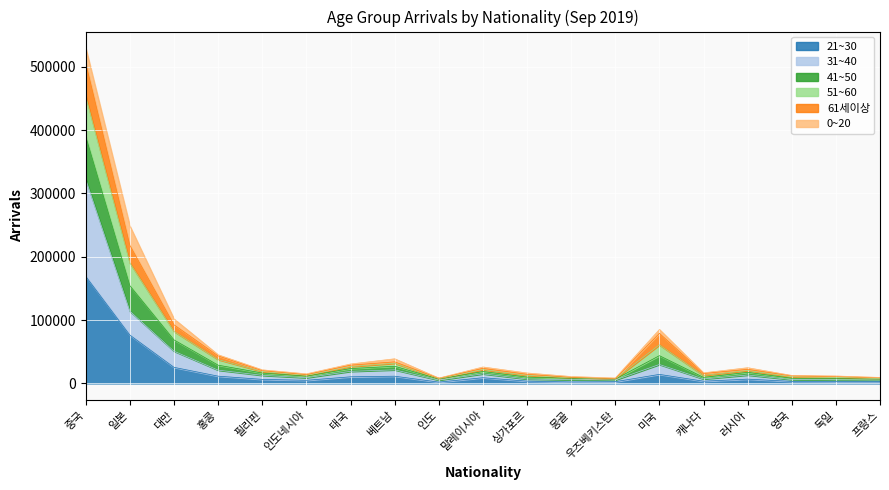

What position from the left is 우즈베키스탄?

13